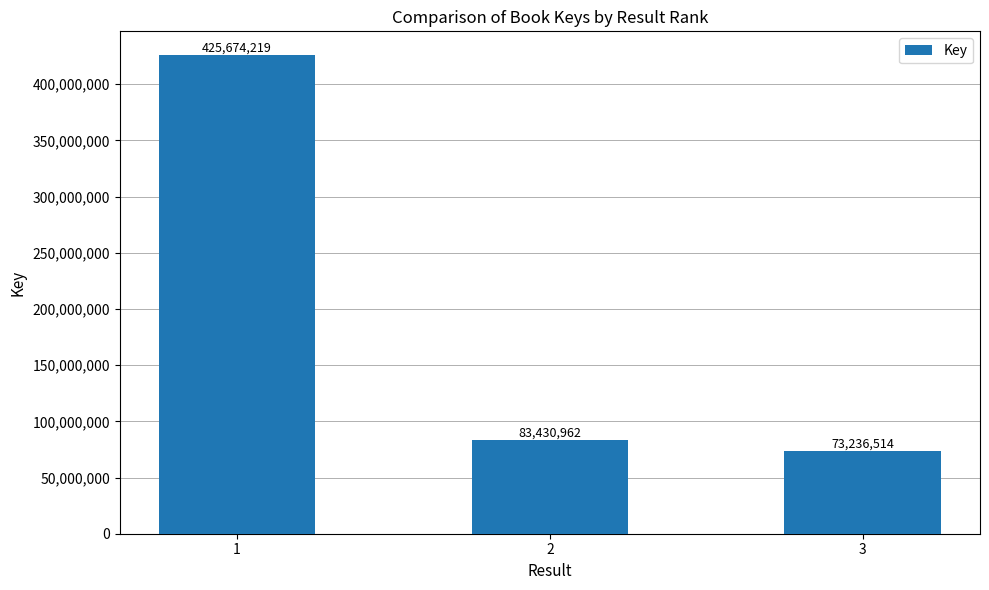

Between 3 and 1, which is larger?

1